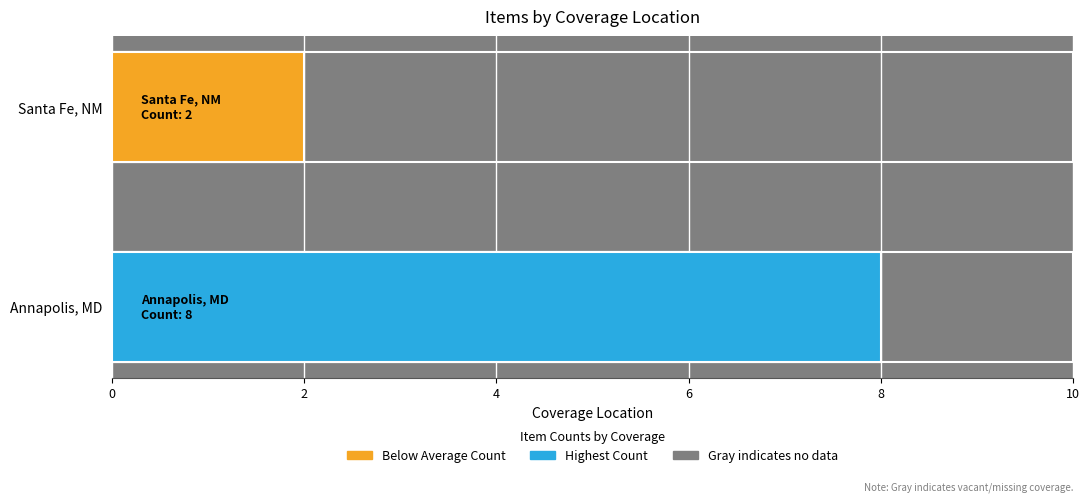

What is the sum of the values at Annapolis, MD and Santa Fe, NM?

10